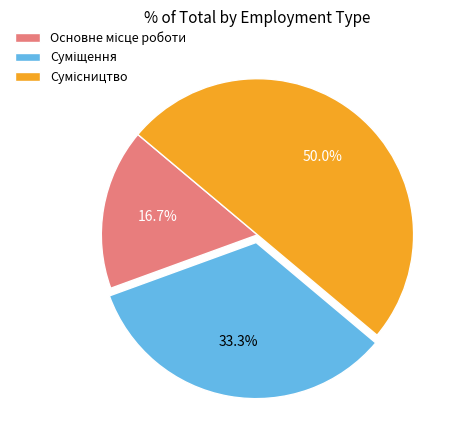

Between Суміщення and Основне місце роботи, which is larger?

Суміщення